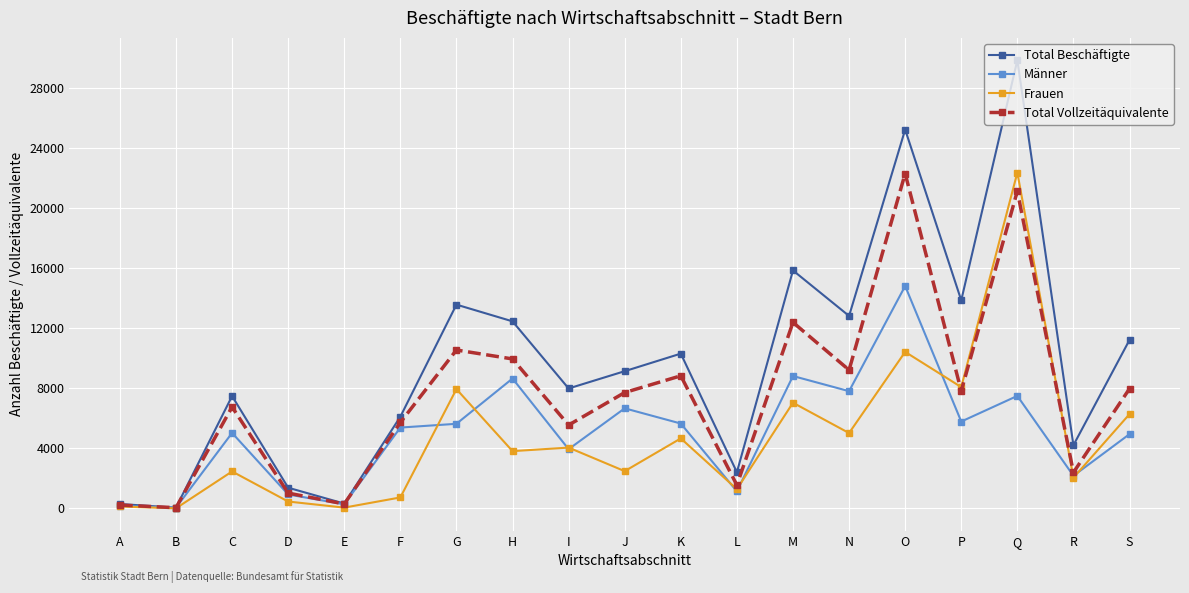

Count the number of data series in this chart.

4